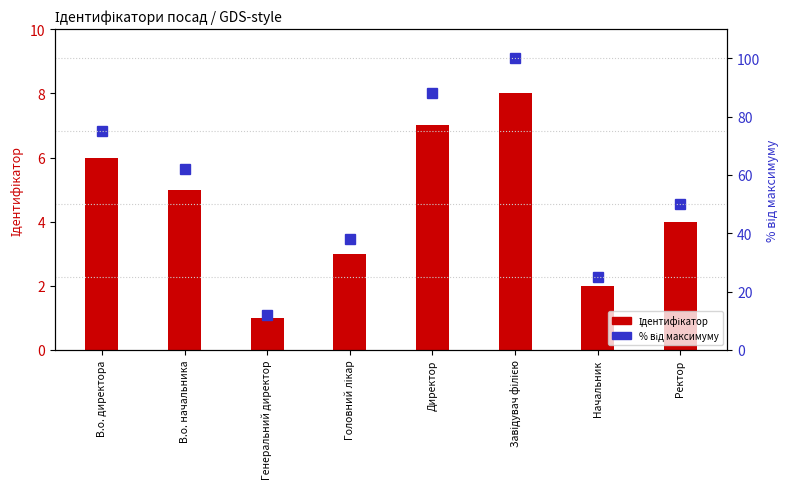

The value of Ідентифікатор at В.о. начальника is 5. True or false?

True